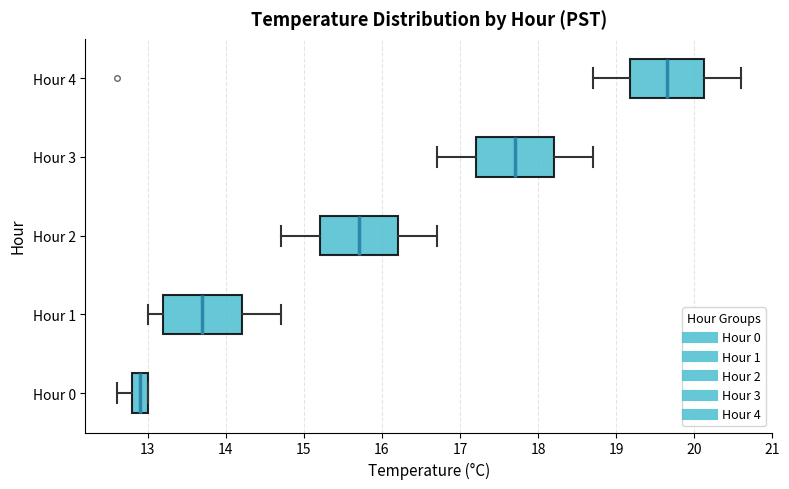

Where does the right whisker of the box for Hour 4 end on the x-axis? The values are not printed on the chart, so give them approximately, as read against the axis.

20.6